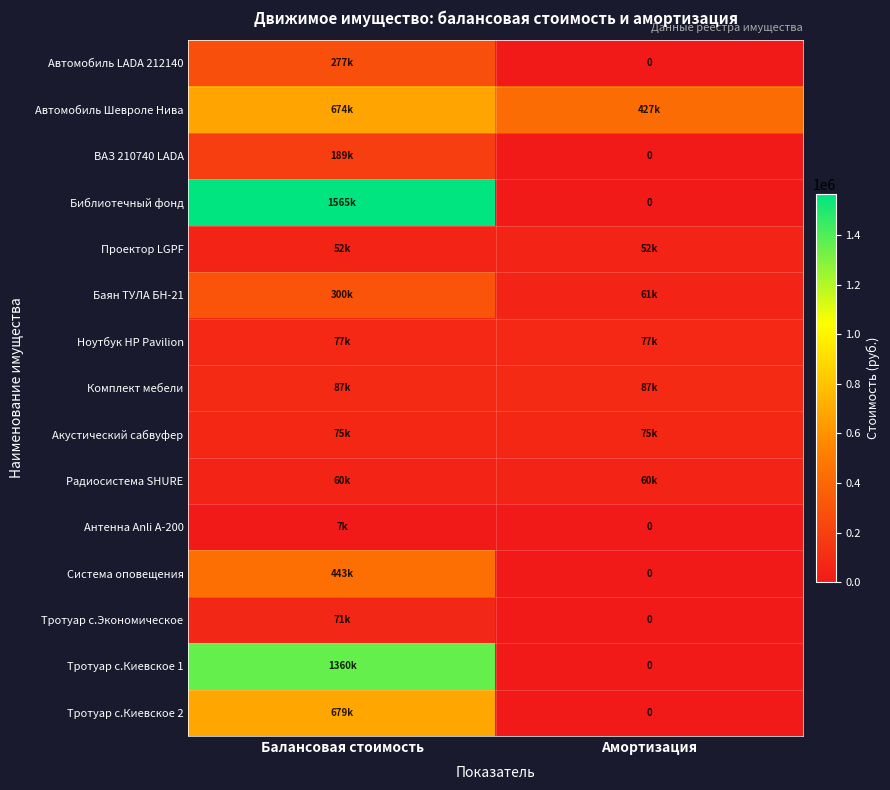

The value of Комплект мебели at Амортизация is 44764. True or false?

False